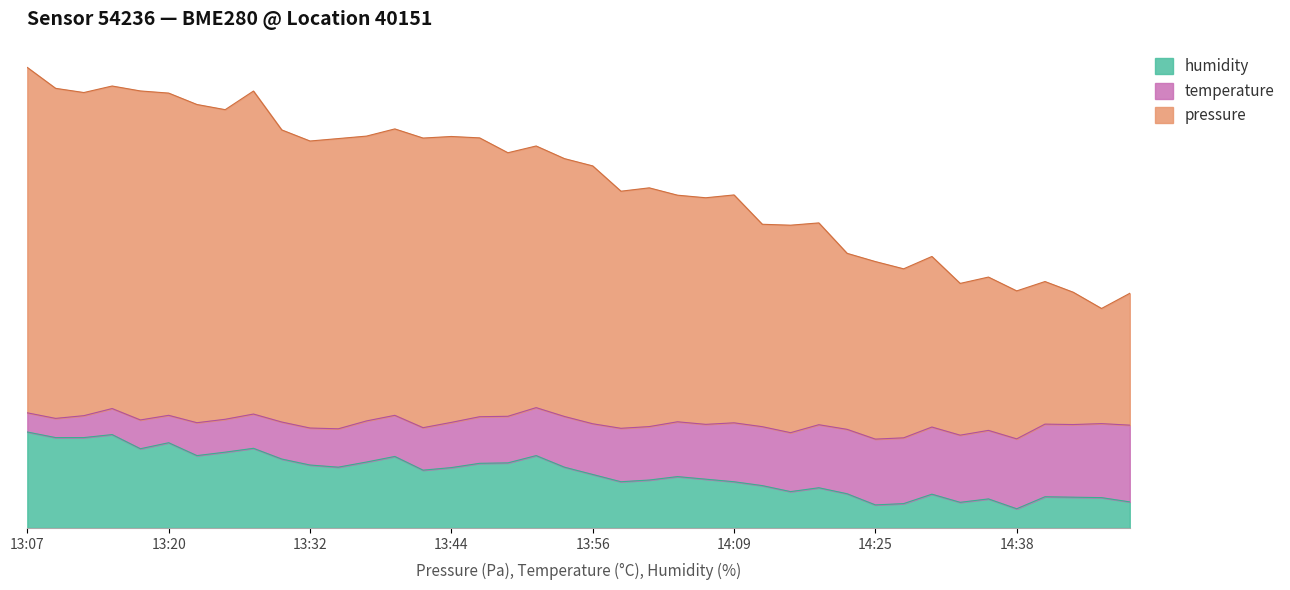

What is the minimum value for humidity?

5.0